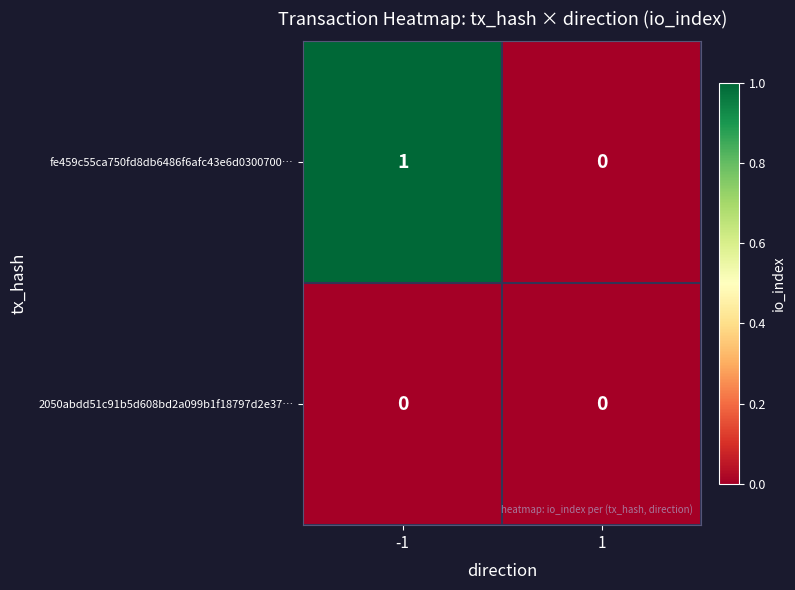

Reading left to right, transcribe all the data shown in this chart.

fe459c55ca750fd8db6486f6afc43e6d0300700…: -1=1	1=0
2050abdd51c91b5d608bd2a099b1f18797d2e37…: -1=0	1=0